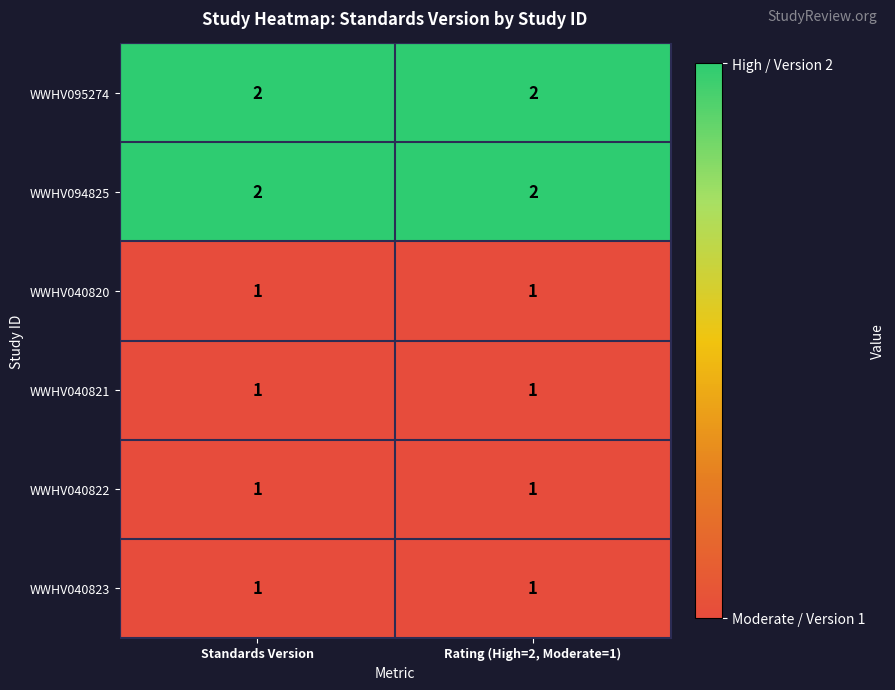

Reading left to right, transcribe all the data shown in this chart.

WWHV095274: 2	2
WWHV094825: 2	2
WWHV040820: 1	1
WWHV040821: 1	1
WWHV040822: 1	1
WWHV040823: 1	1